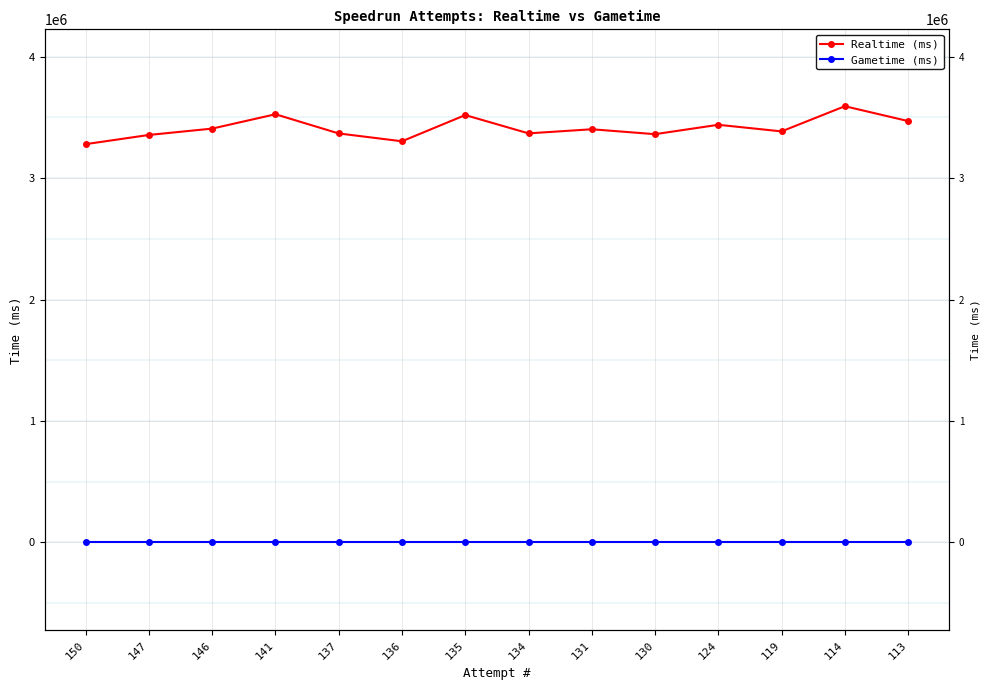

Which series has the largest range (max minus min)?

Realtime (ms)